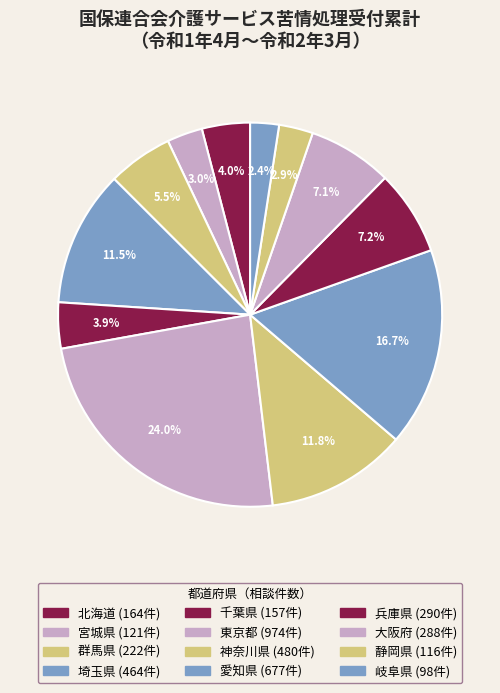

Count the number of slices in the pie.

12